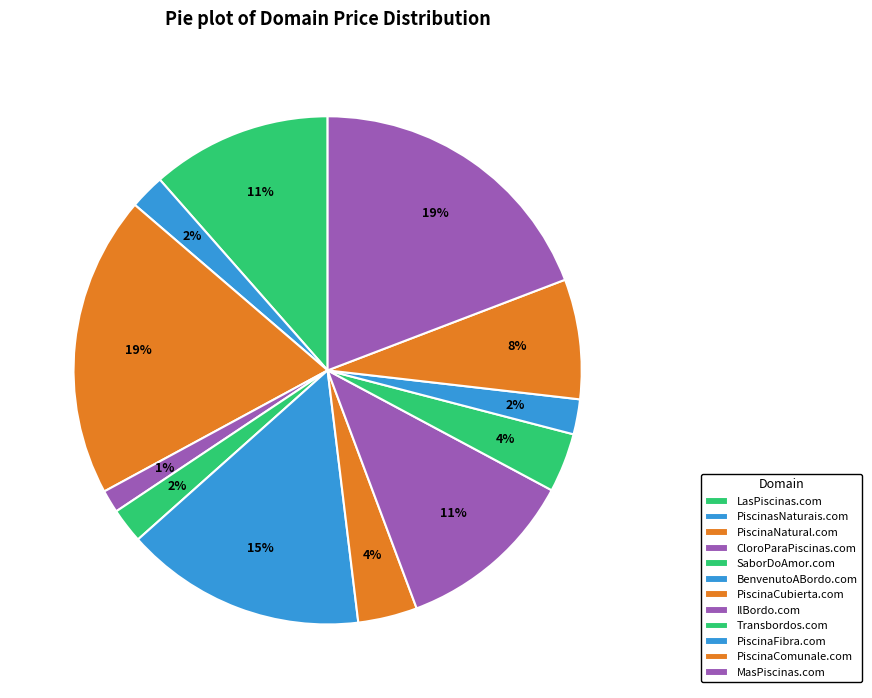

Which category has the smallest portion of the pie?

CloroParaPiscinas.com